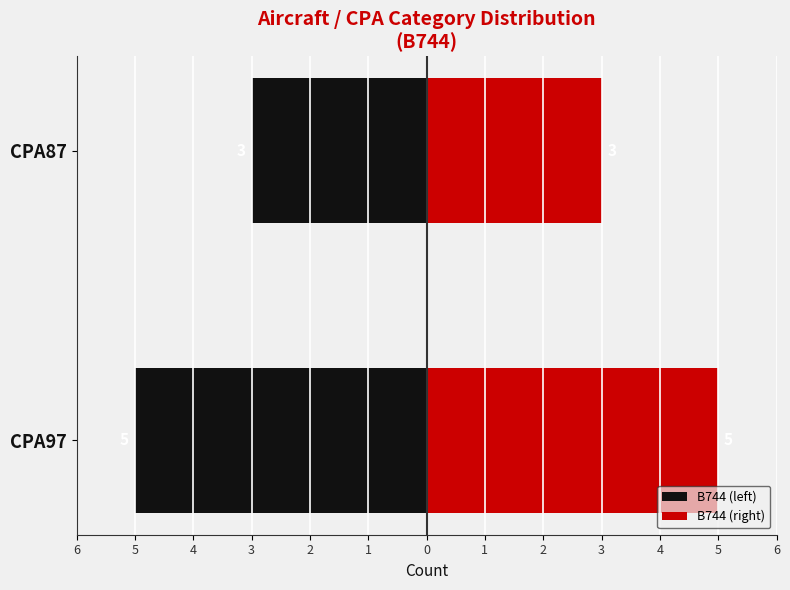

How many categories are shown in the chart?

2